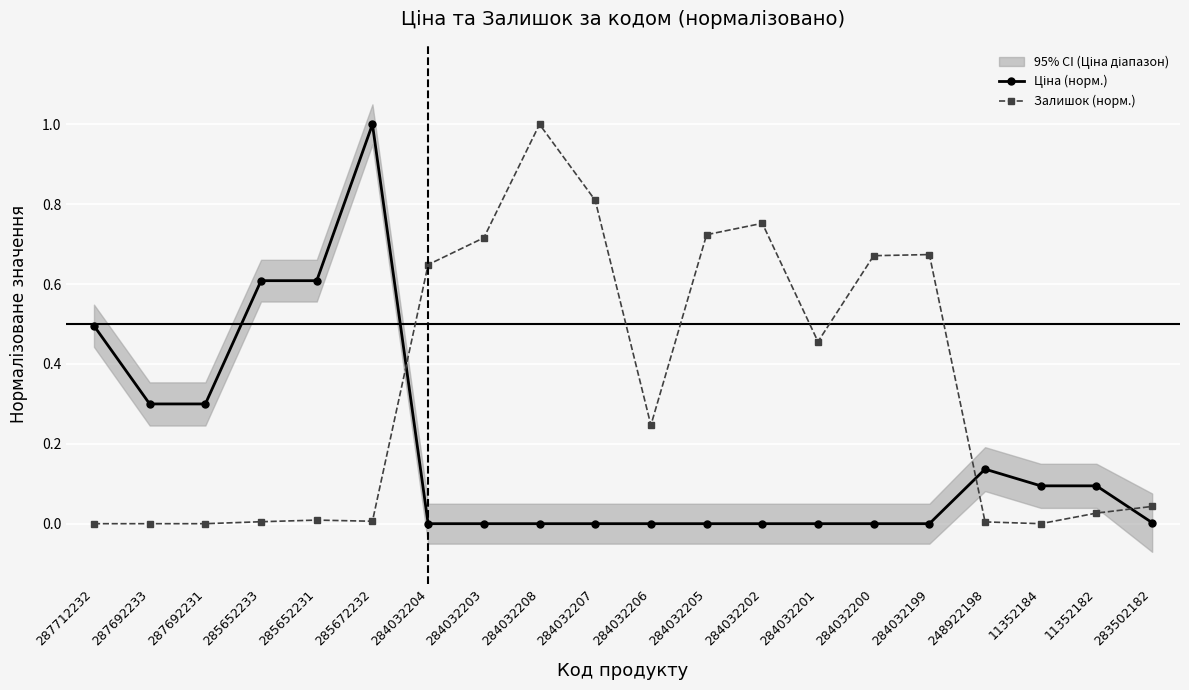

Between 11352182 and 285652231, which is larger?

285652231